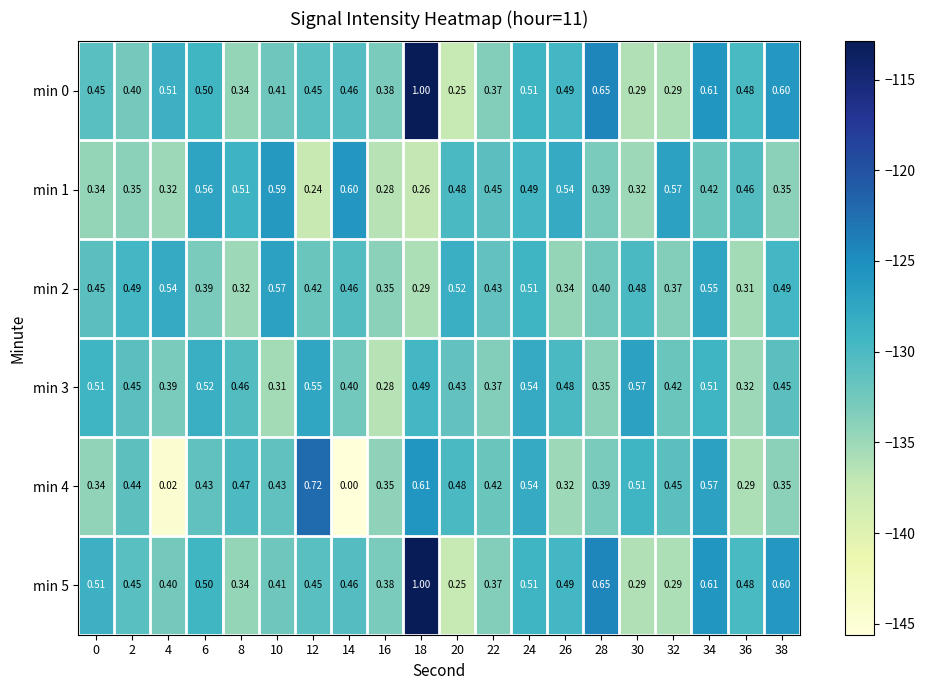

Is the value of min 0 at 10 greater than the value of min 2 at 4?

No